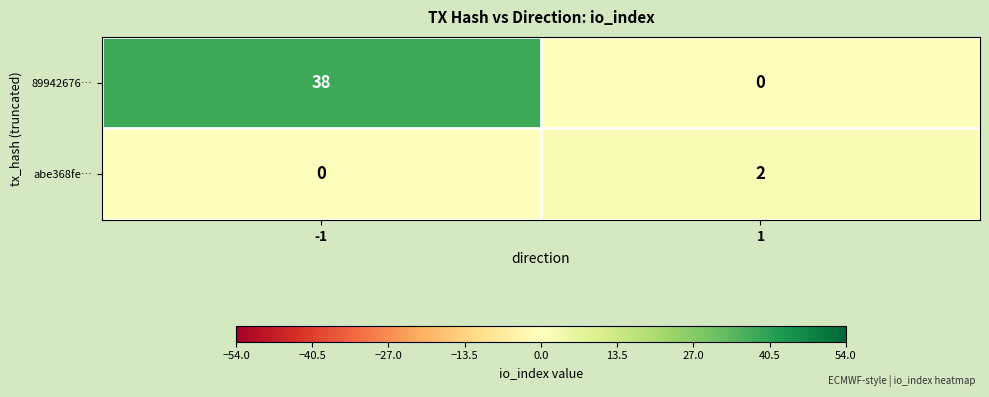

What is the difference between the 89942676… values at -1 and 1?

38